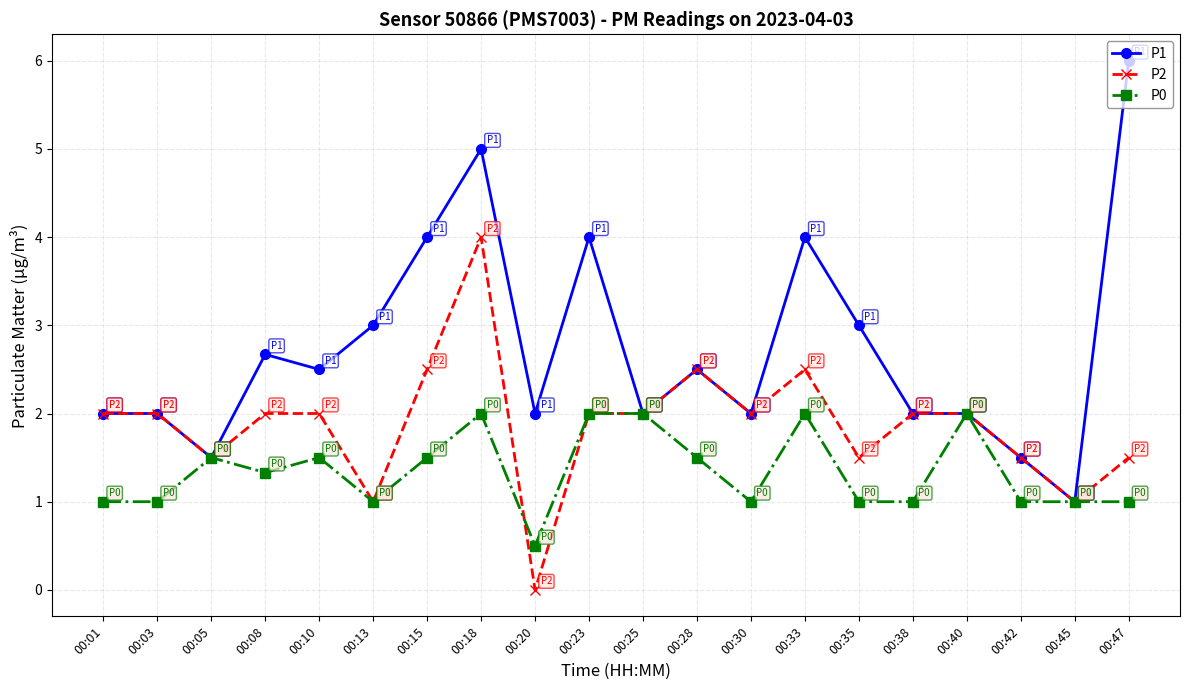

Rank the series by their maximum value, from highest to lowest.

P1, P2, P0